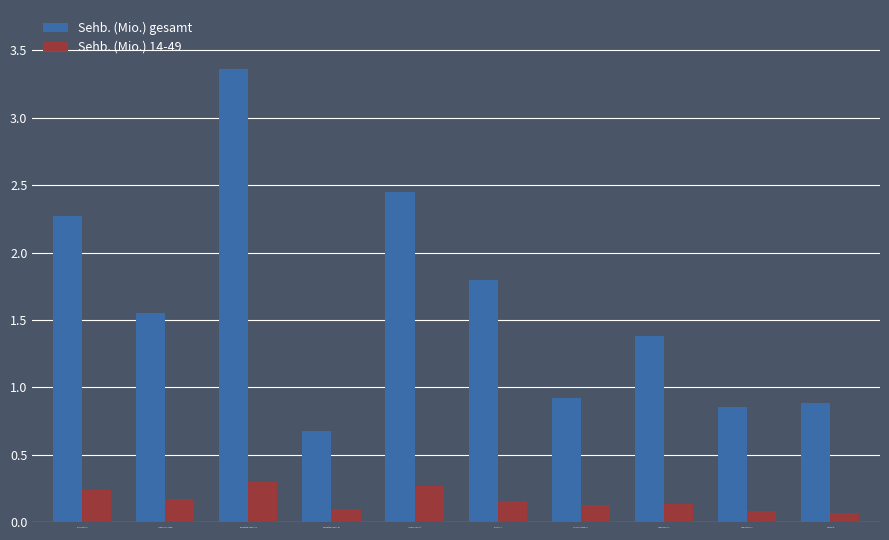

Between Wer weiß denn sowas? 949 and Verrückt nach Meer 317, which series saw the biggest shift?

Sehb. (Mio.) gesamt